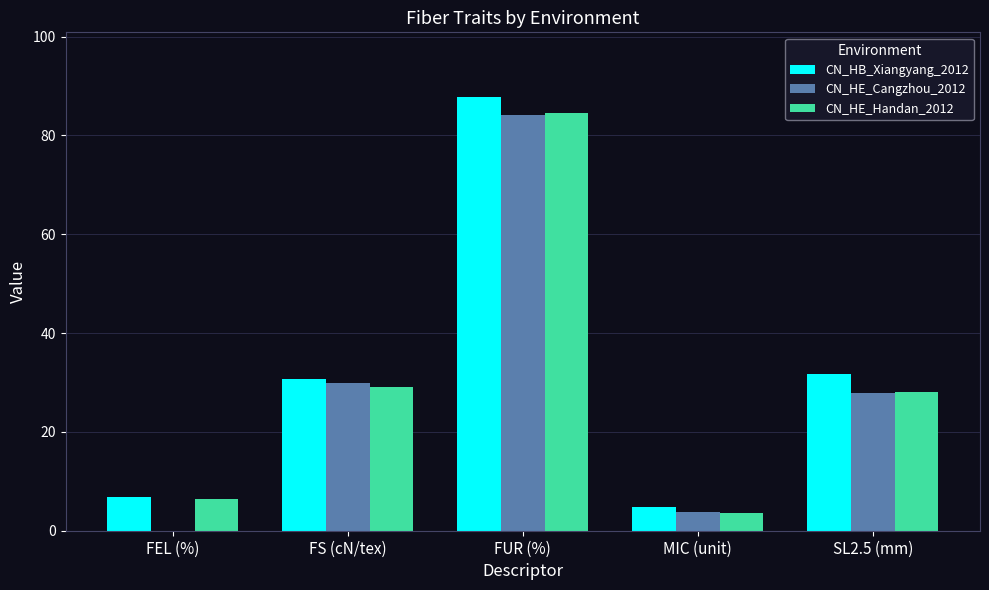

Are the bars horizontal?

No